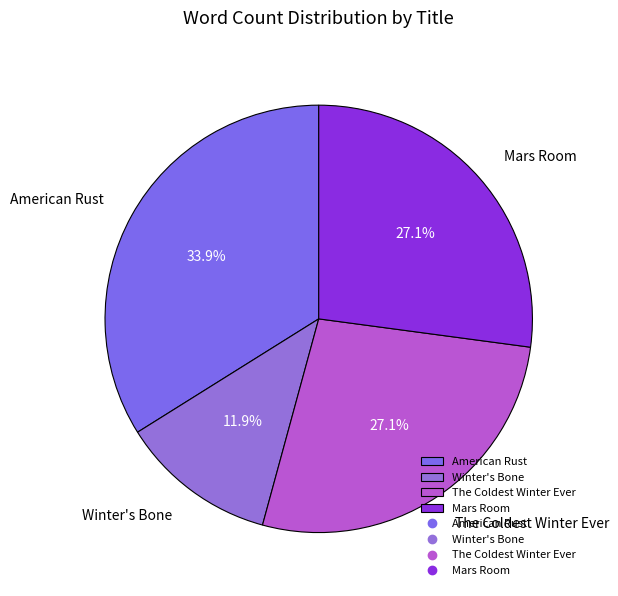

How much of the chart is everything except Winter's Bone?

88.1%